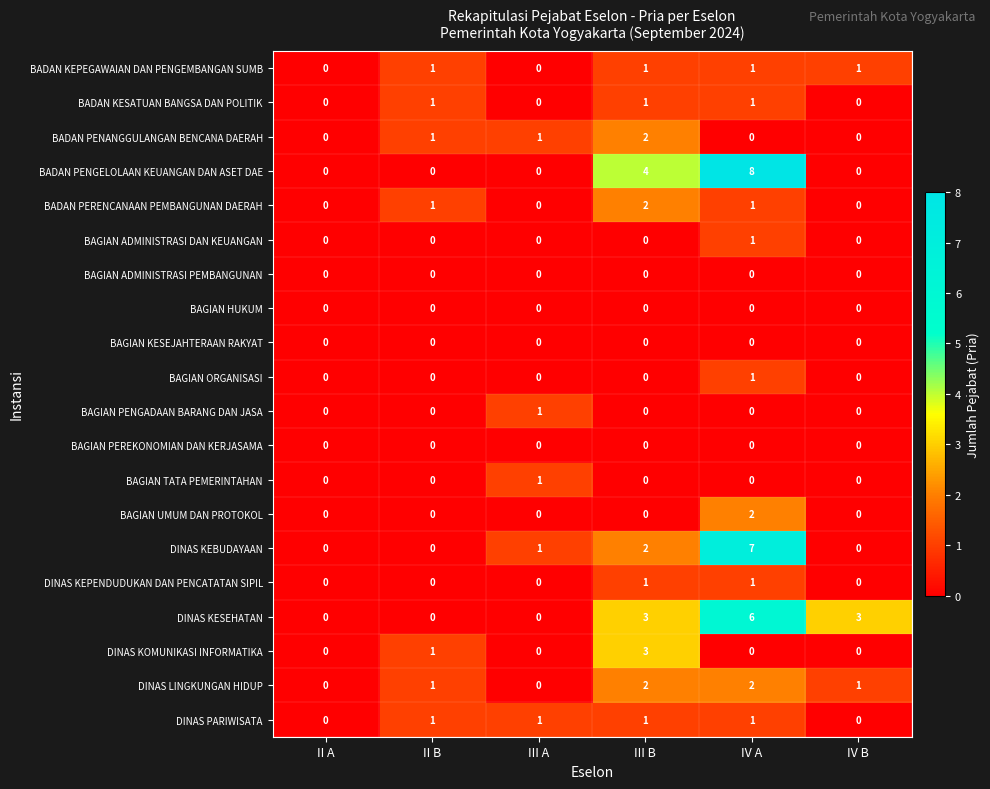

What is the sum of all DINAS KEBUDAYAAN values?

10